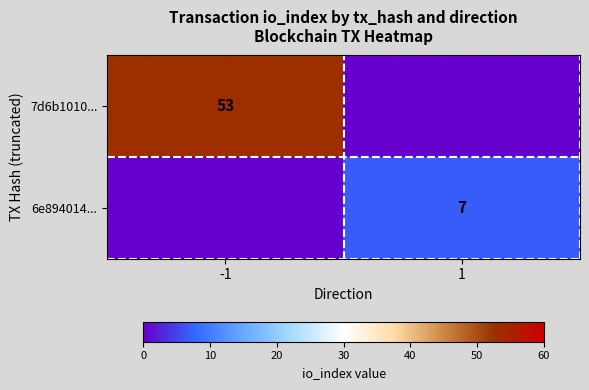

Is the value of 6e894014... at 1 greater than the value of 7d6b1010... at -1?

No